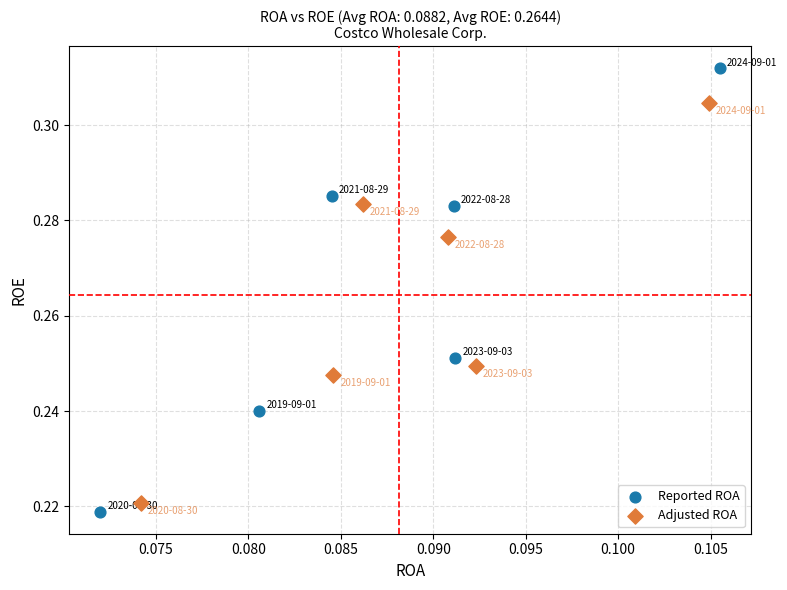

Which series has the largest Y range (max minus min)?

Reported ROA